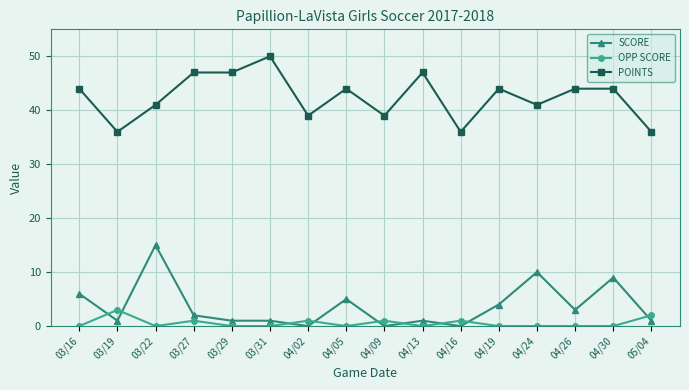

At which category does SCORE reach its first local valley?

03/19